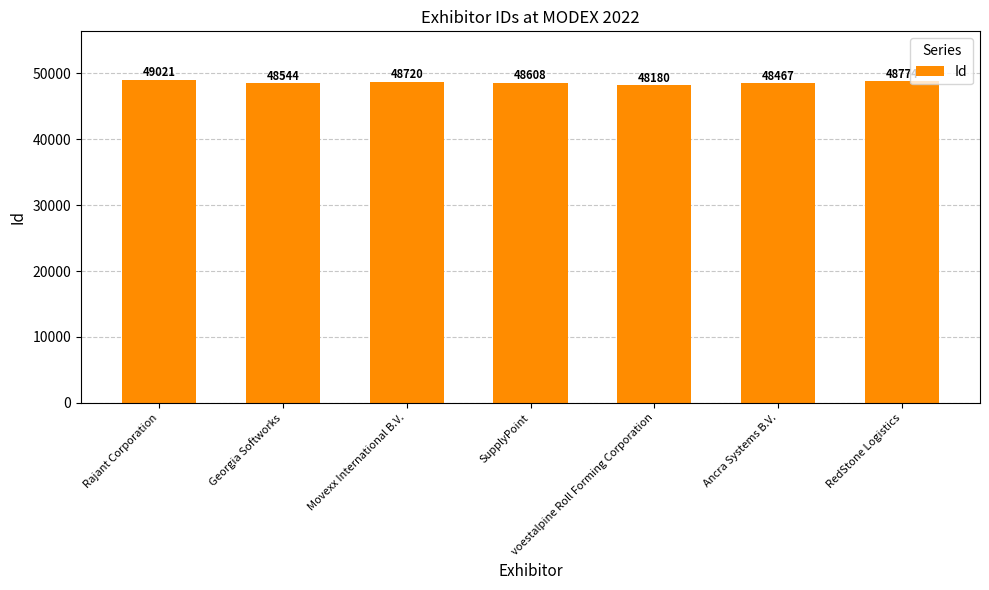

Is it true that the value at RedStone Logistics is 48774?

True